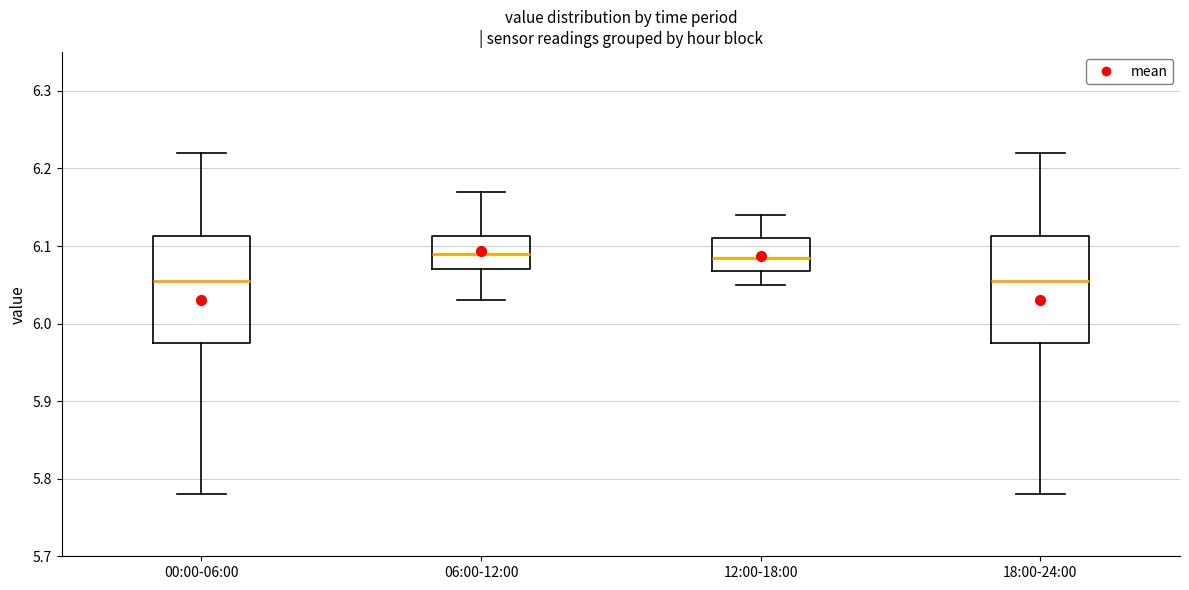

Reading left to right, transcribe this box plot: for each box, give where its median line is, the range the box spans, and where its two whiskers end, as read against the y-axis. The values are not printed on the chart, so give them approximately, as read against the axis.

00:00-06:00: median 6.06, box 5.98 to 6.11, whiskers 5.78 to 6.22
06:00-12:00: median 6.09, box 6.07 to 6.11, whiskers 6.03 to 6.17
12:00-18:00: median 6.09, box 6.07 to 6.11, whiskers 6.05 to 6.14
18:00-24:00: median 6.06, box 5.98 to 6.11, whiskers 5.78 to 6.22